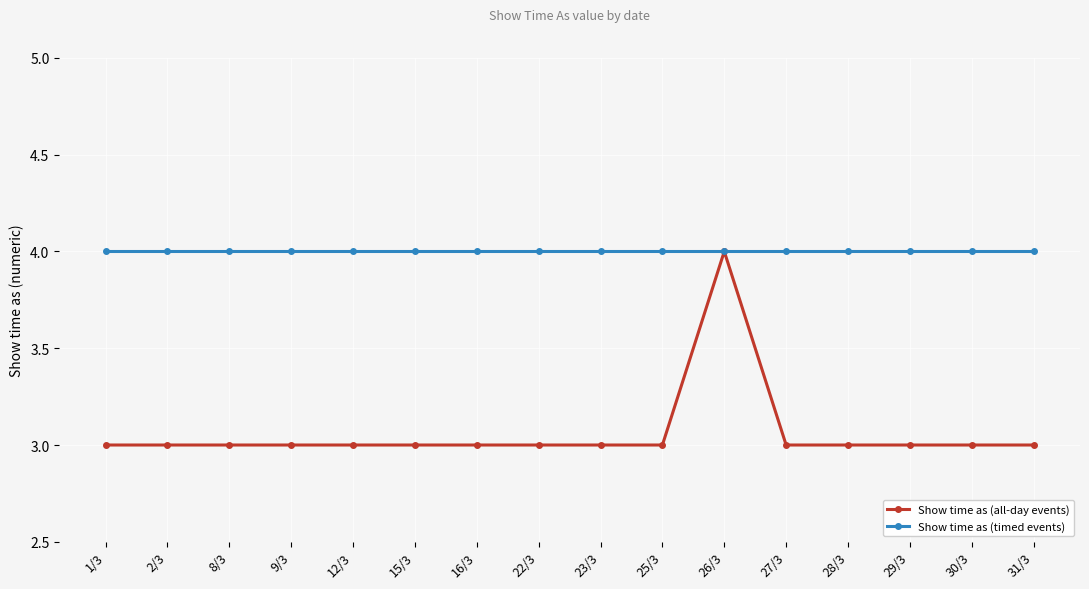

What is the greatest value displayed?

4